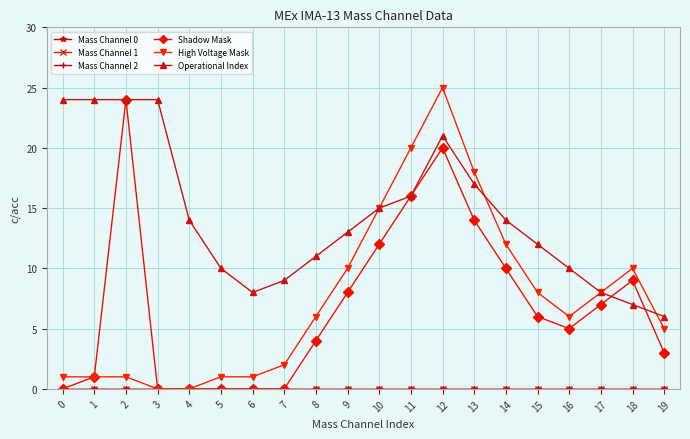

Reading right to left, list all the values displayed in this chart.

Mass Channel 0: 0	0	0	0	0	0	0	0	0	0	0	0	0	0	0	0	0	0	0	0
Mass Channel 1: 0	0	0	0	0	0	0	0	0	0	0	0	0	0	0	0	0	0	0	0
Mass Channel 2: 0	0	0	0	0	0	0	0	0	0	0	0	0	0	0	0	0	0	0	0
Shadow Mask: 3	9	7	5	6	10	14	20	16	12	8	4	0	0	0	0	0	24	1	0
High Voltage Mask: 5	10	8	6	8	12	18	25	20	15	10	6	2	1	1	0	0	1	1	1
Operational Index: 6	7	8	10	12	14	17	21	16	15	13	11	9	8	10	14	24	24	24	24